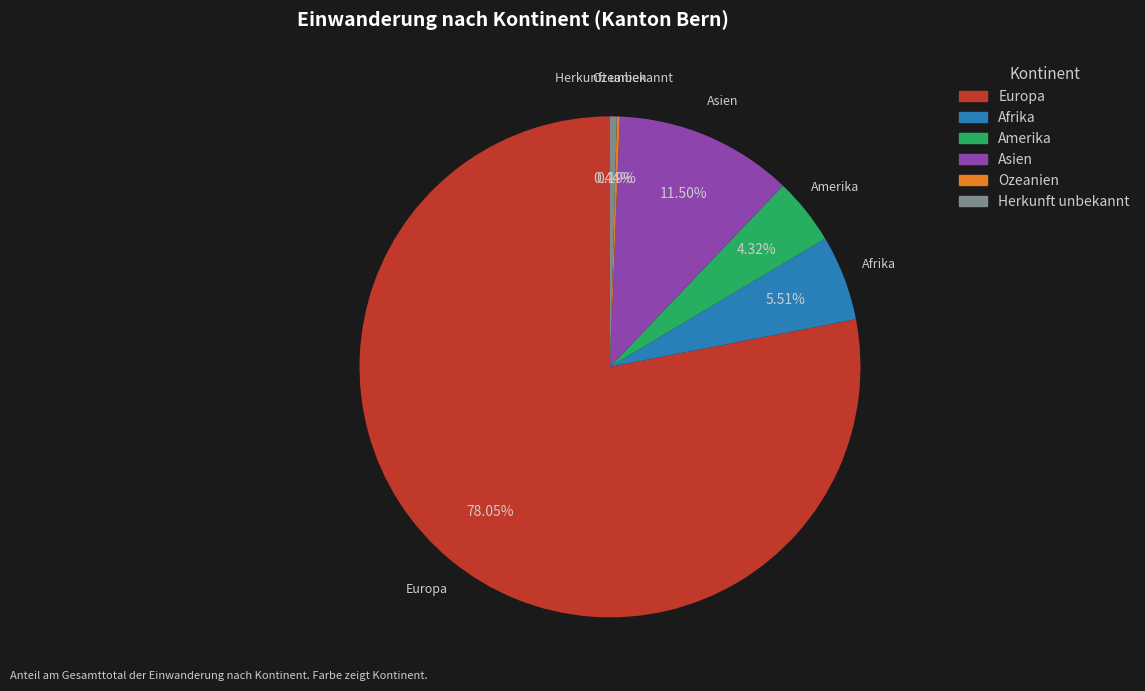

Is Europa the majority of the pie?

Yes